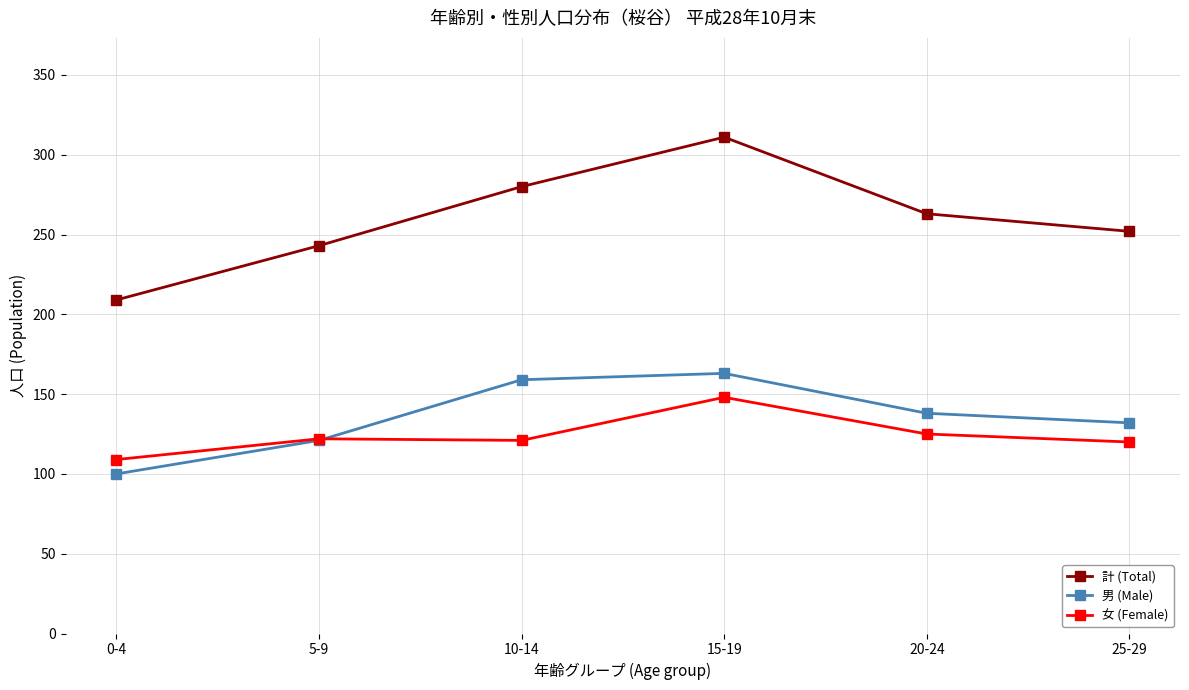

Is the value of 女 (Female) at 15-19 greater than the value of 計 (Total) at 0-4?

No